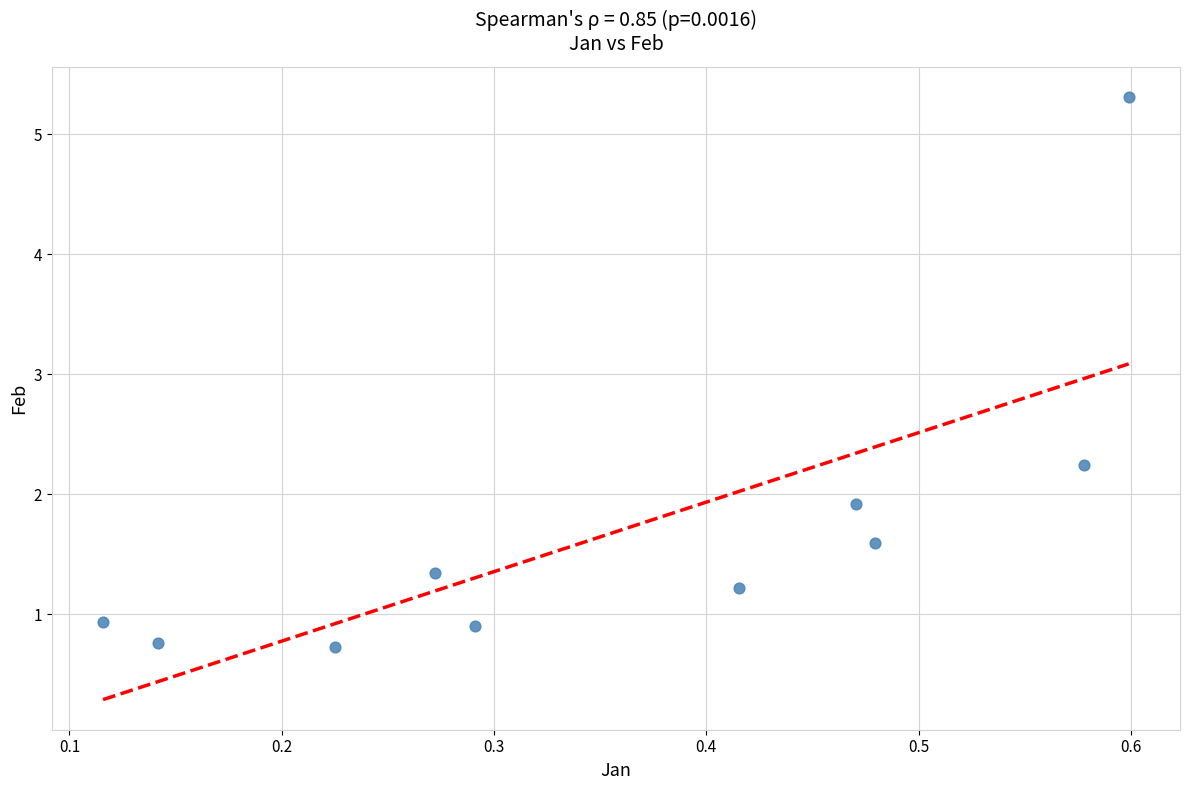

What Y value in the scatter plot is closest to 3?

2.2